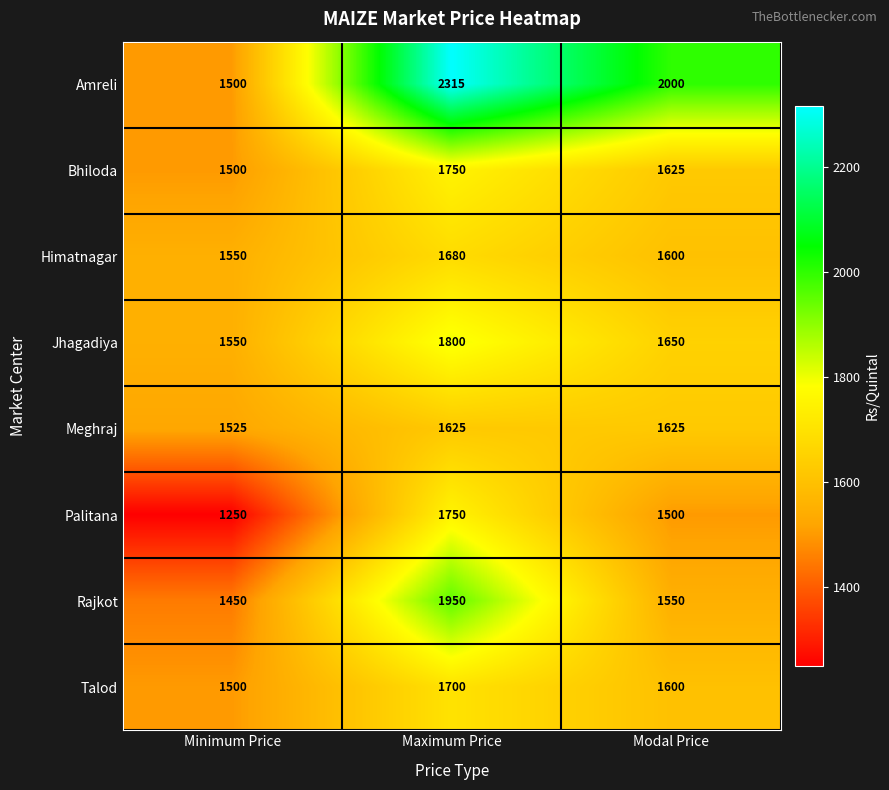

What is the difference between the highest and lowest values at Maximum Price?

690